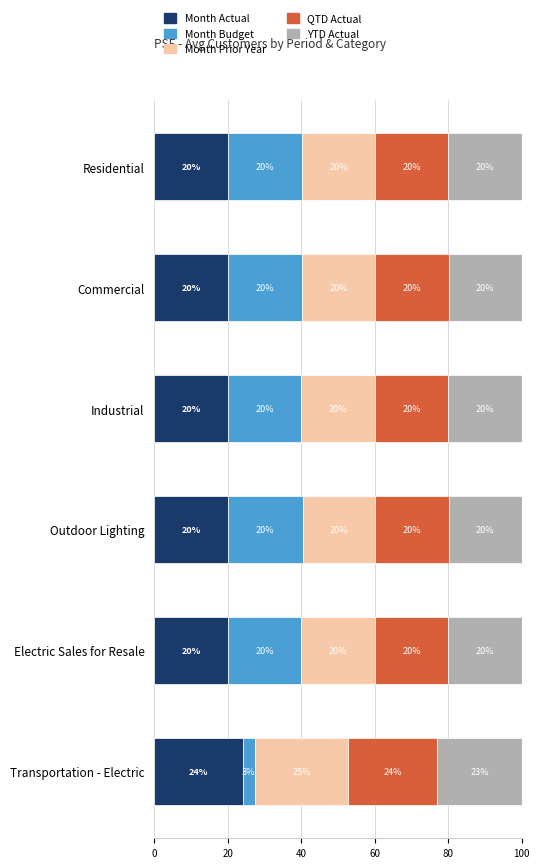

How many categories are shown in the chart?

6